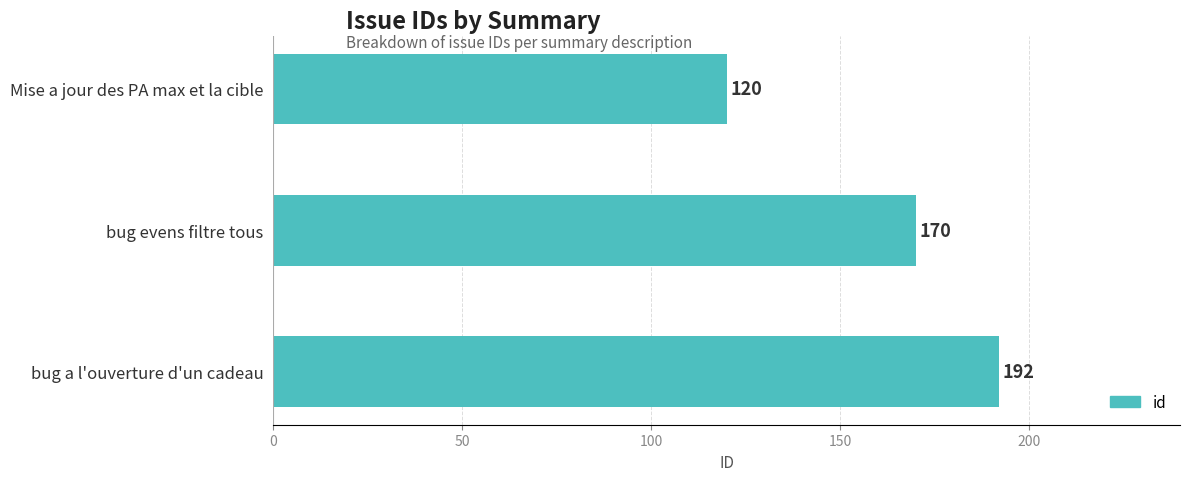

What is the difference between the maximum and minimum values?

72